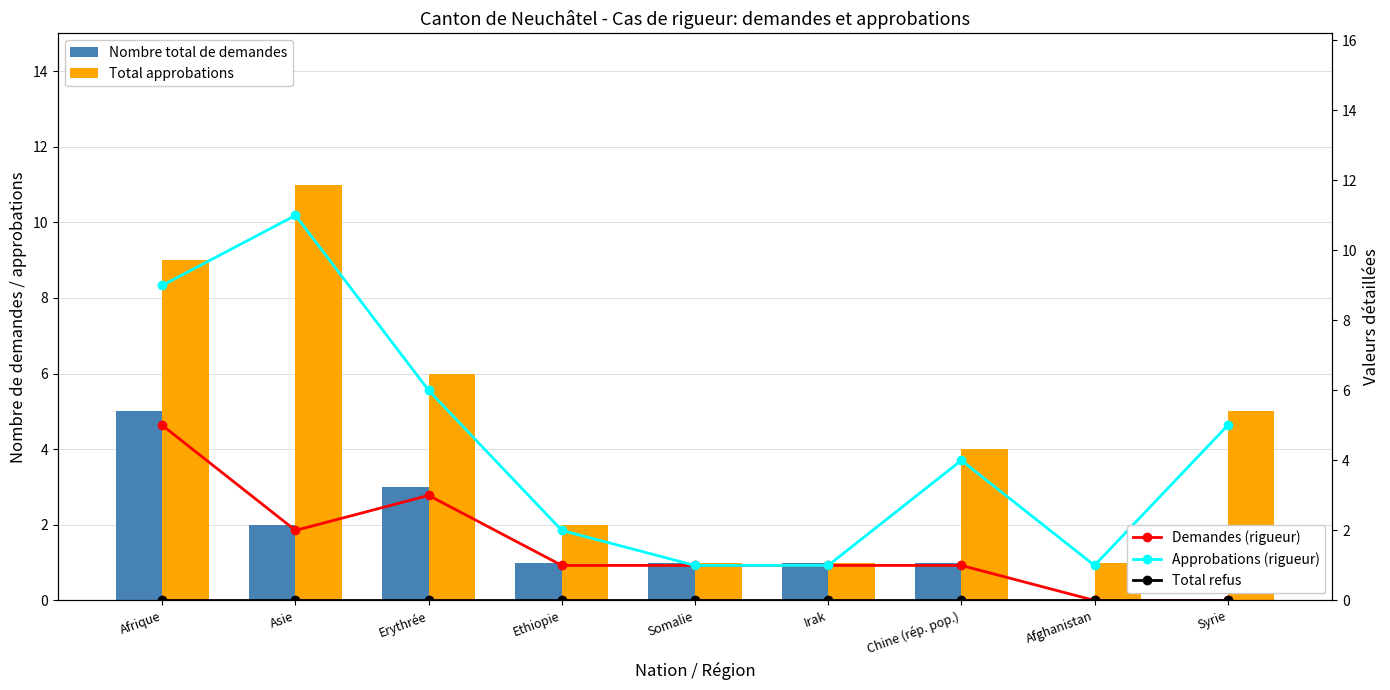

Are the bars horizontal?

No